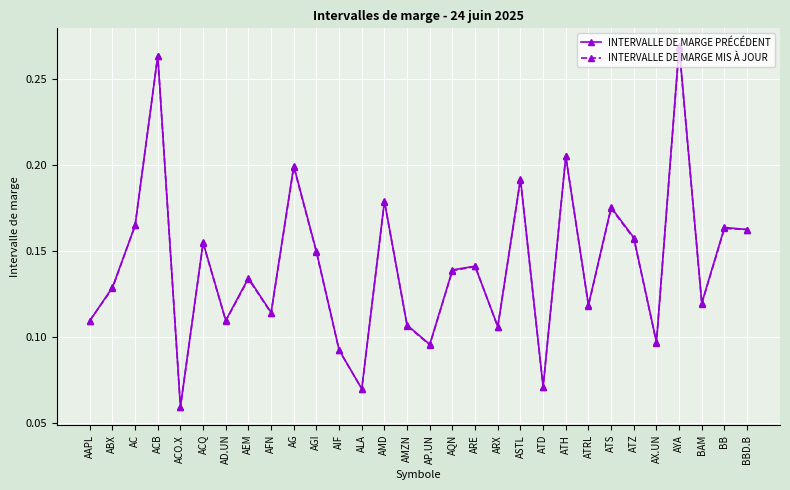

Where is INTERVALLE DE MARGE PRÉCÉDENT nearest to the value 0?

ACO.X